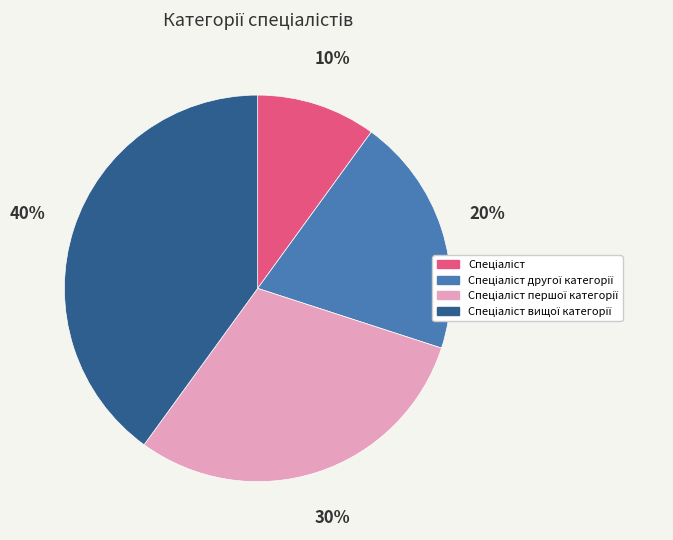

To the nearest percent, what is the difference between the largest and smallest slice percentages?

30%